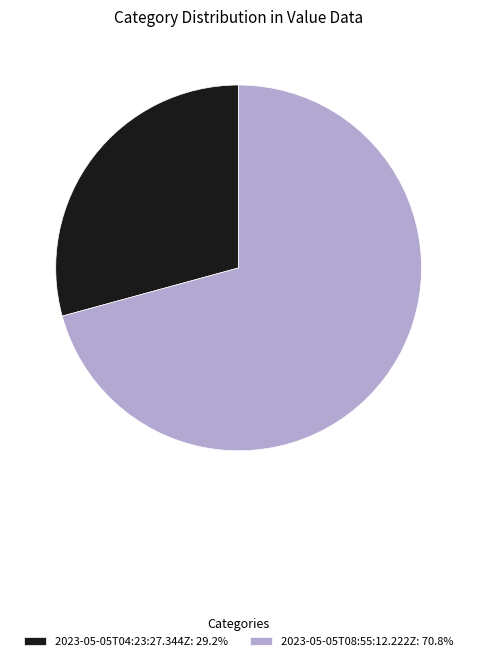

Is 2023-05-05T08:55:12.222Z: 70.8% the majority of the pie?

Yes